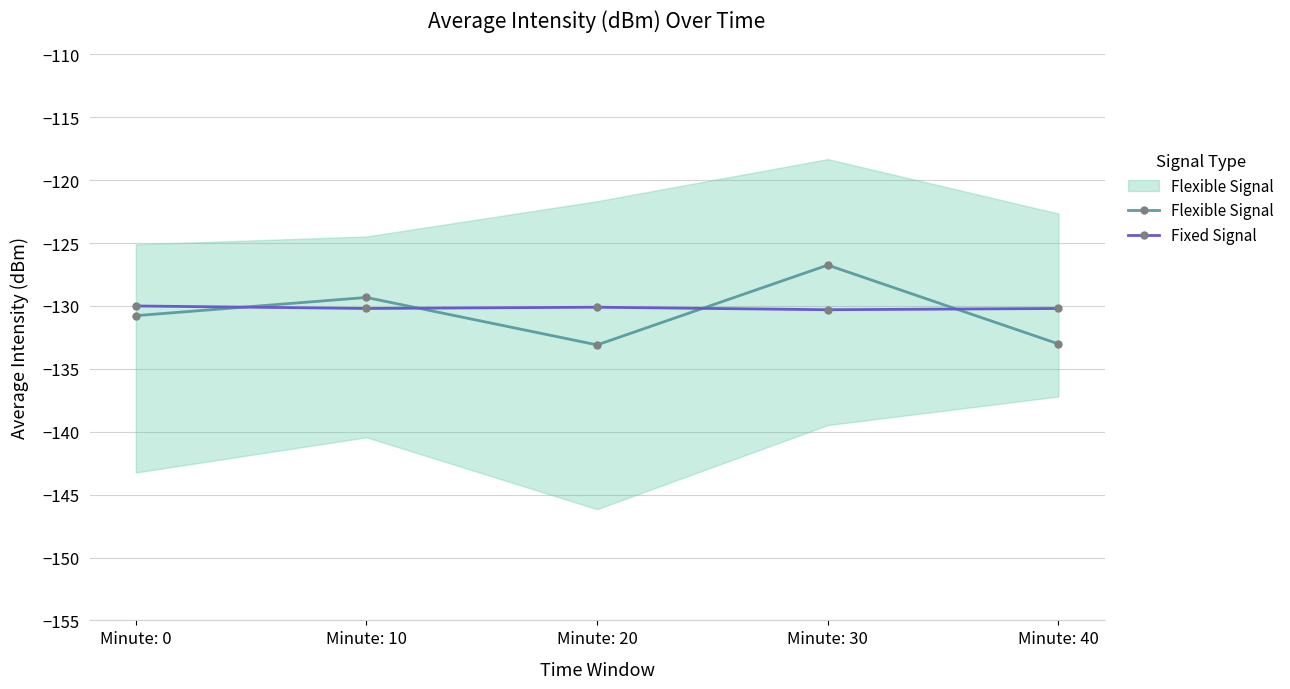

Between Minute: 20 and Minute: 30, which series saw the biggest shift?

Flexible Signal